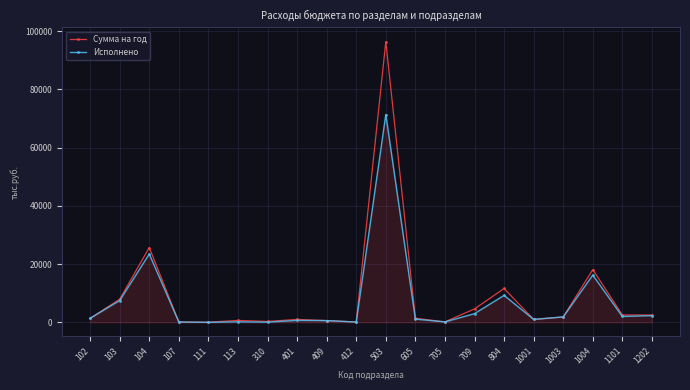

What is the spread (max minus min) of values at 104?

2215.6